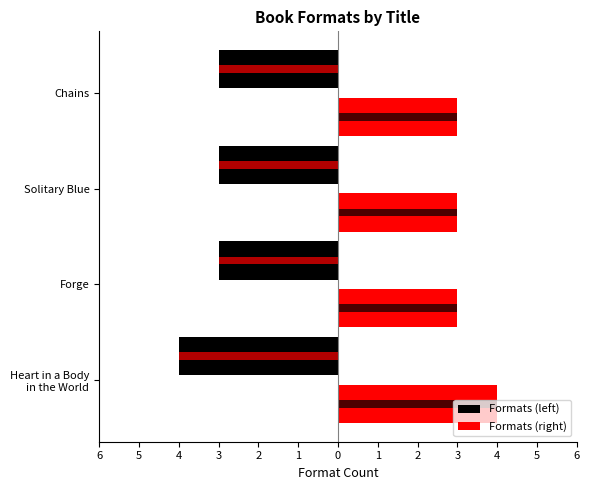

What is the maximum value for Formats (left)?

-3